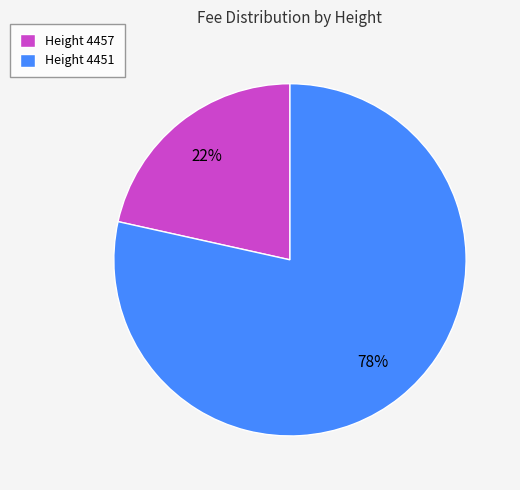

To the nearest percent, what is the average slice percentage?

50%